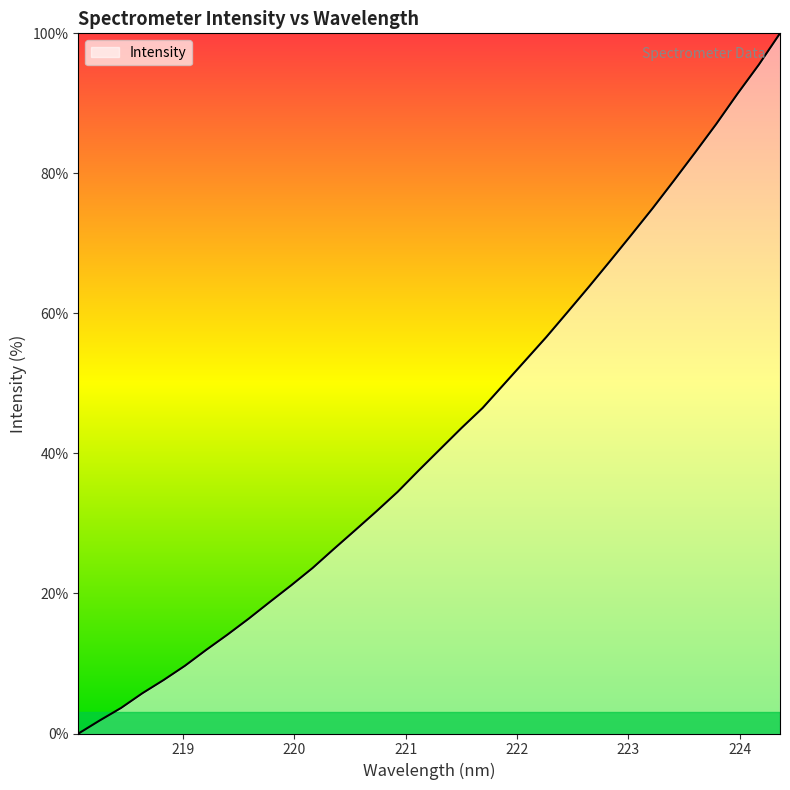

Reading right to left, transcribe all the data shown in this chart.

100.0	95.5	91.4	87.1	83.0	79.0	75.0	71.2	67.5	63.8	60.2	56.6	53.2	49.9	46.5	43.6	40.6	37.6	34.5	31.7	29.0	26.4	23.6	21.2	18.8	16.4	14.1	11.9	9.7	7.6	5.7	3.6	1.9	0.0